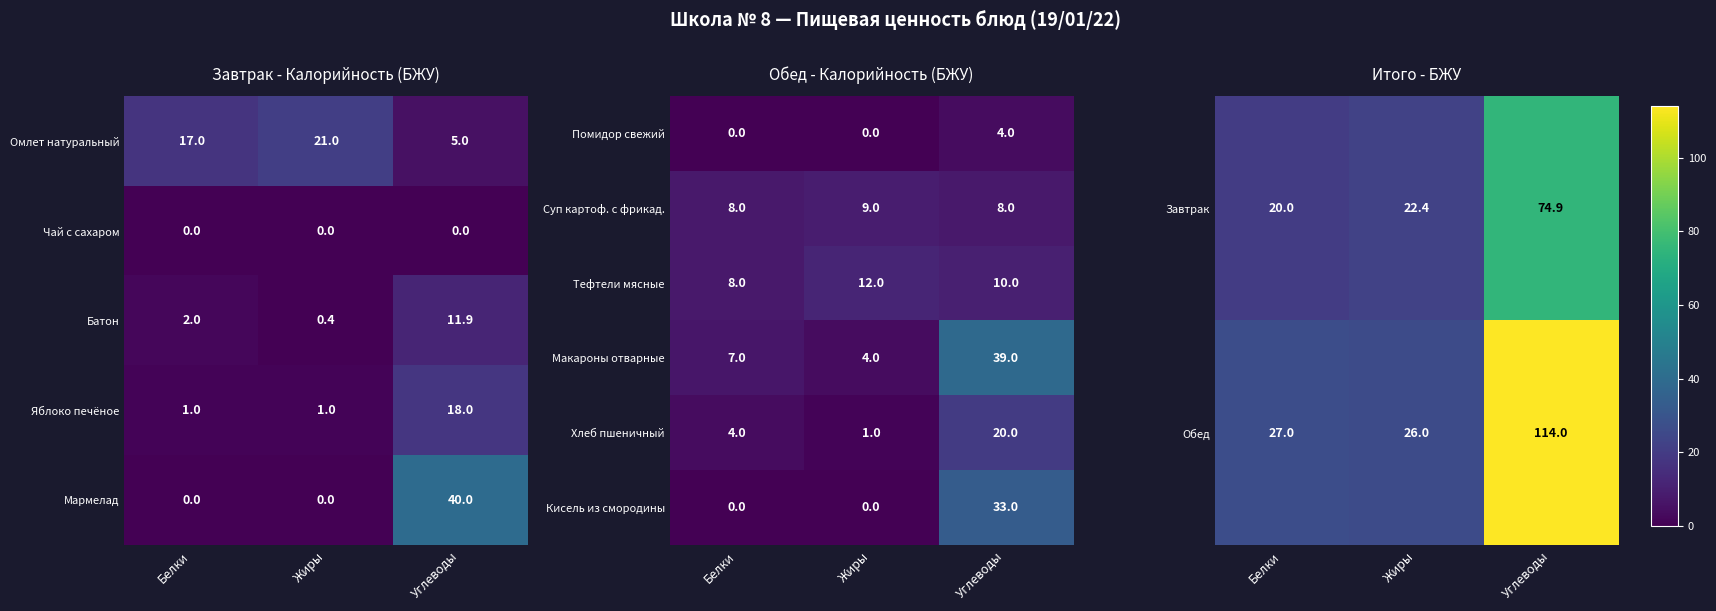

Count the Суп картоф. с фрикад. values in the range 8 to 9.

3